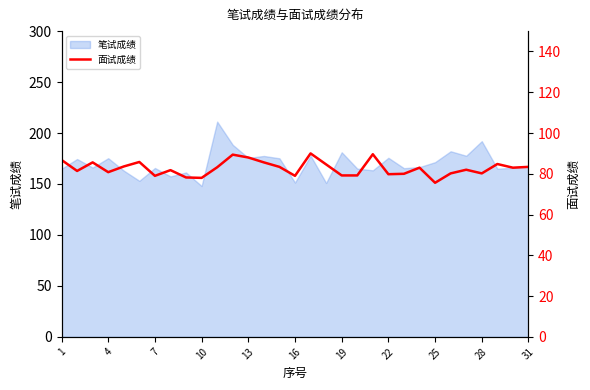

The value of 笔试成绩 at 28 is 326.8. True or false?

False